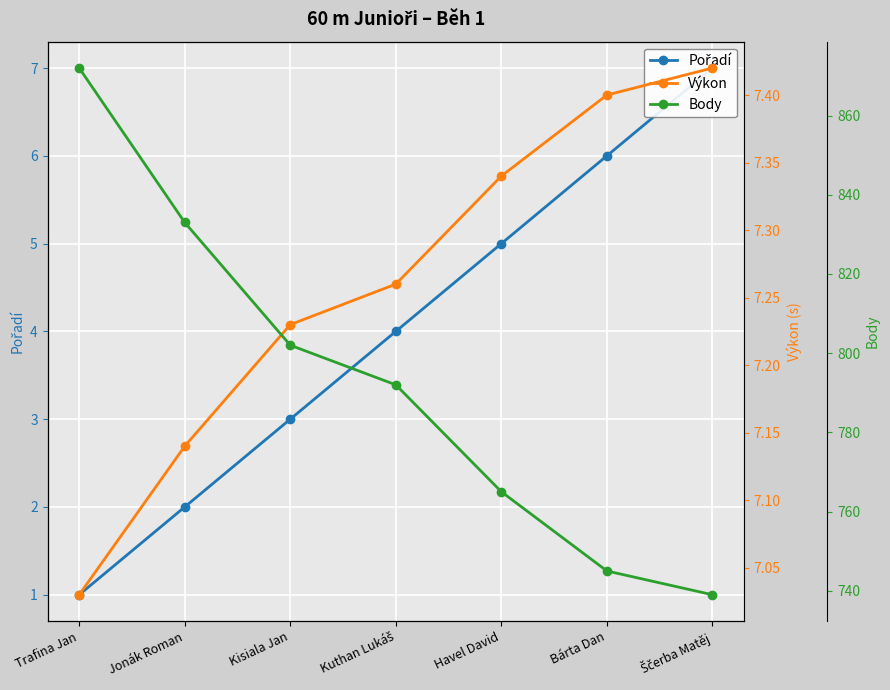

Where is Body nearest to the value 805?

Kisiala Jan